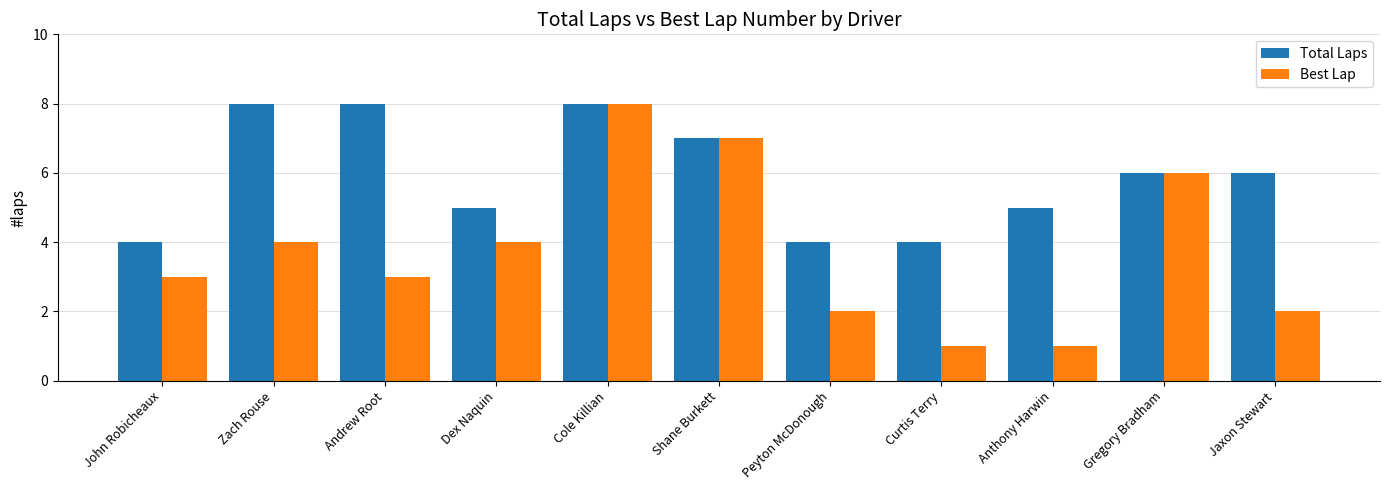

Which series changed the most between Dex Naquin and Anthony Harwin?

Best Lap